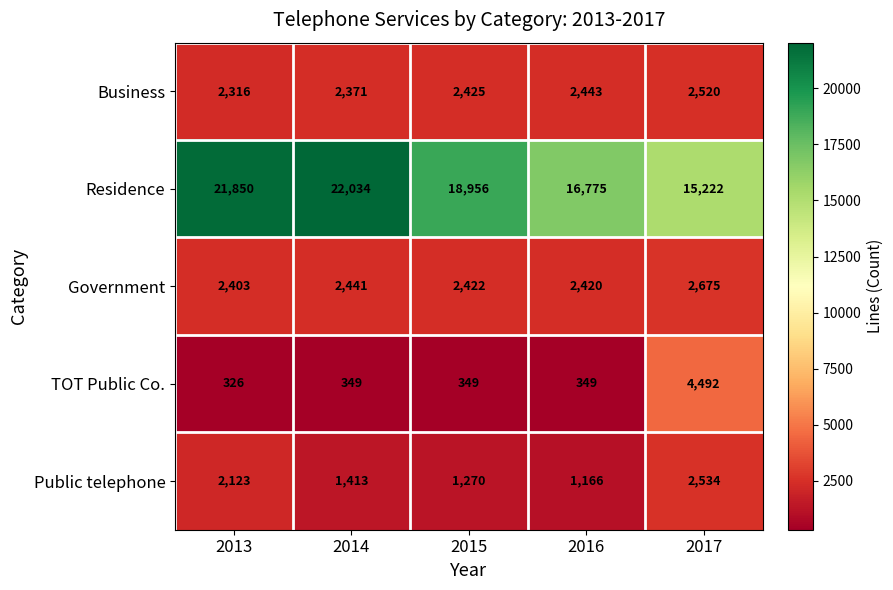

Is it true that Business equals 2443 at 2016?

True